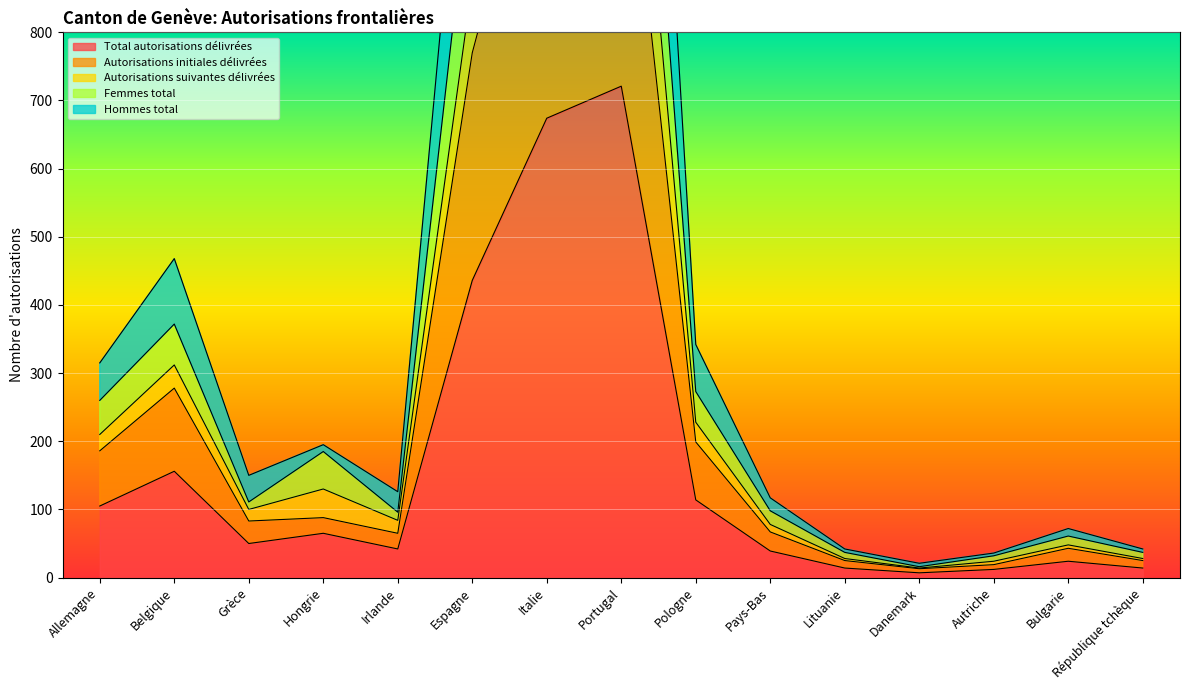

What is the difference between the Total autorisations délivrées values at Hongrie and Autriche?

53